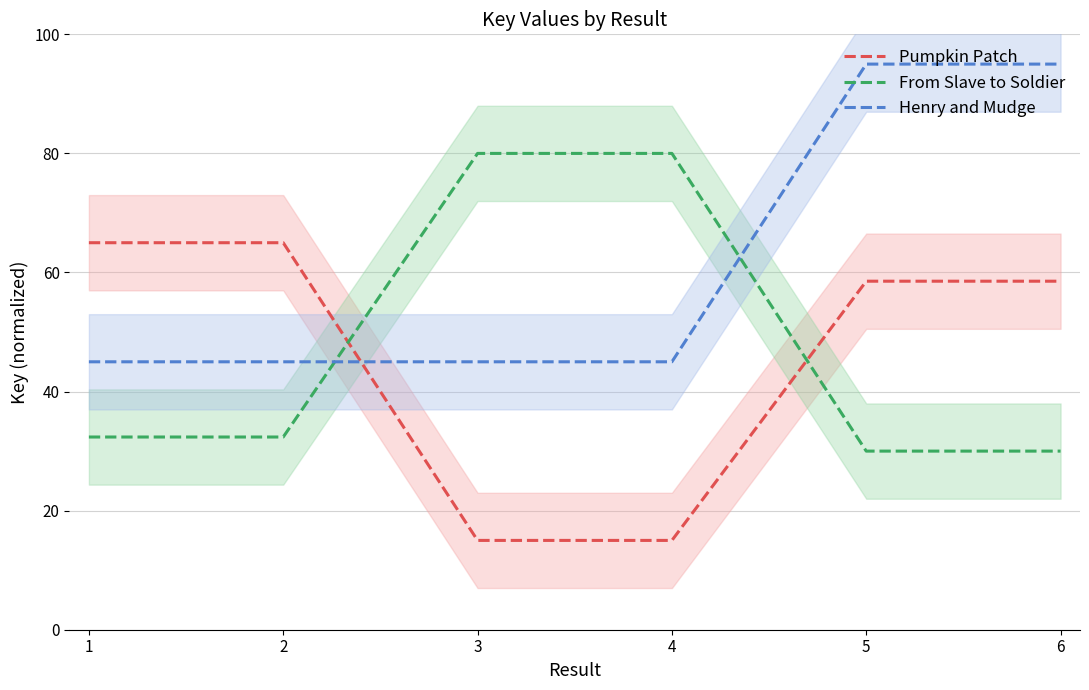

What value does the Pumpkin Patch series have at 6?

58.5